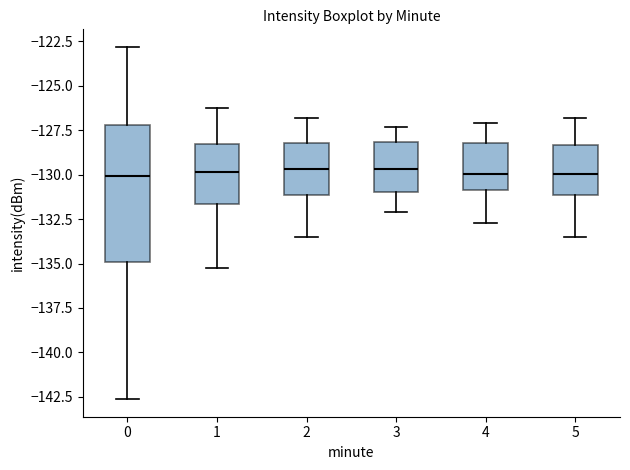

Reading left to right, read every box against the y-axis: the position of its median line, the range the box covers, and the ends of its whiskers. The values are not printed on the chart, so give them approximately, as read against the axis.

0: median -130.0, box -135.0 to -127.0, whiskers -142.5 to -123.0
1: median -130.0, box -131.5 to -128.5, whiskers -135.5 to -126.0
2: median -129.5, box -131.0 to -128.0, whiskers -133.5 to -127.0
3: median -129.5, box -131.0 to -128.0, whiskers -132.0 to -127.5
4: median -130.0, box -131.0 to -128.0, whiskers -132.5 to -127.0
5: median -130.0, box -131.0 to -128.5, whiskers -133.5 to -127.0